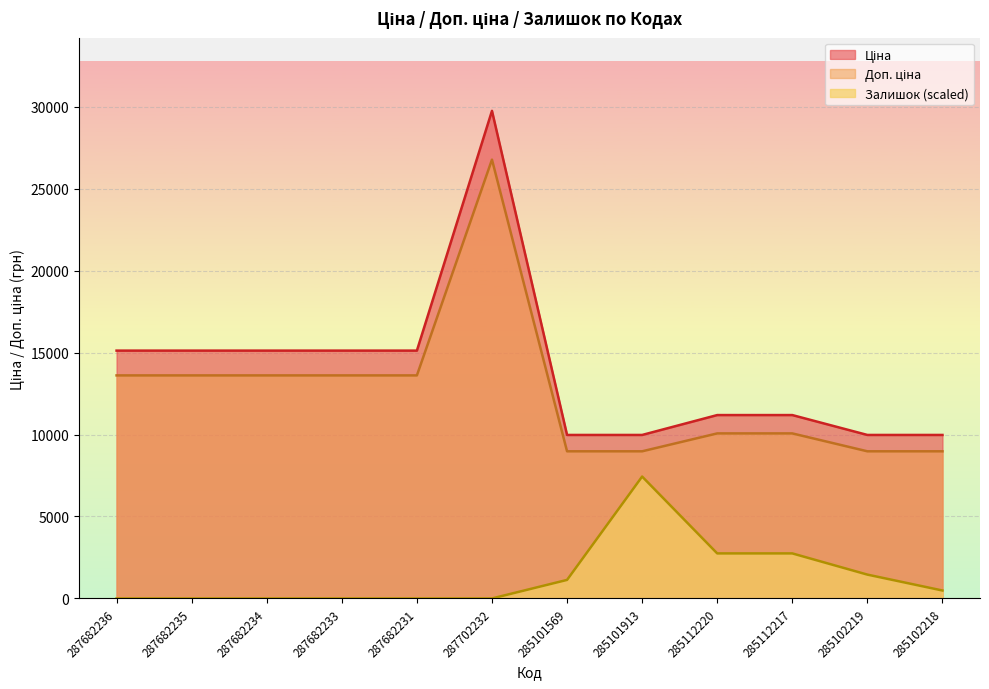

What is the label of the 10th point from the right?

287682234